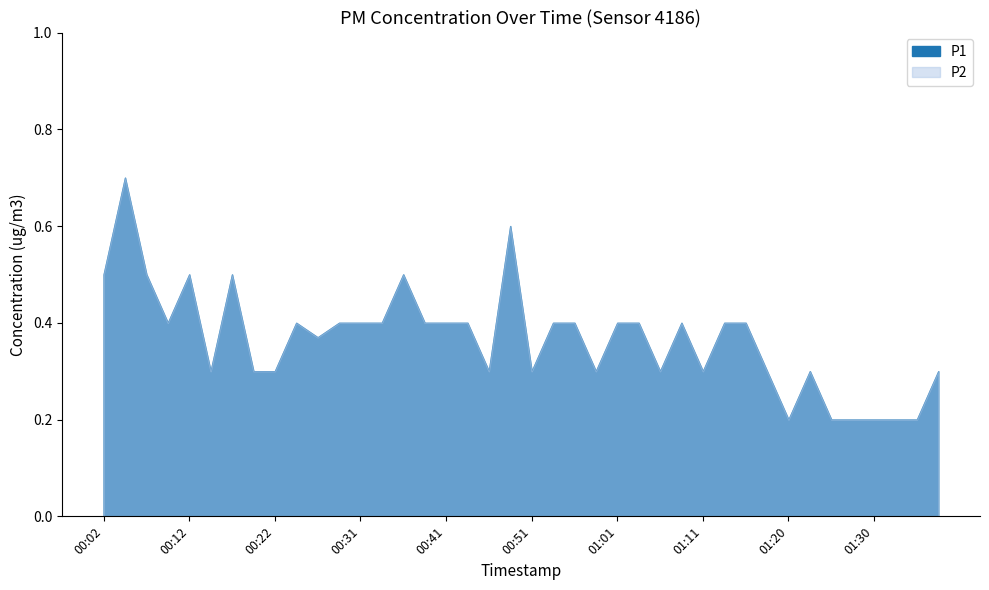

True or false: P2 and P1 cross at least once.

False